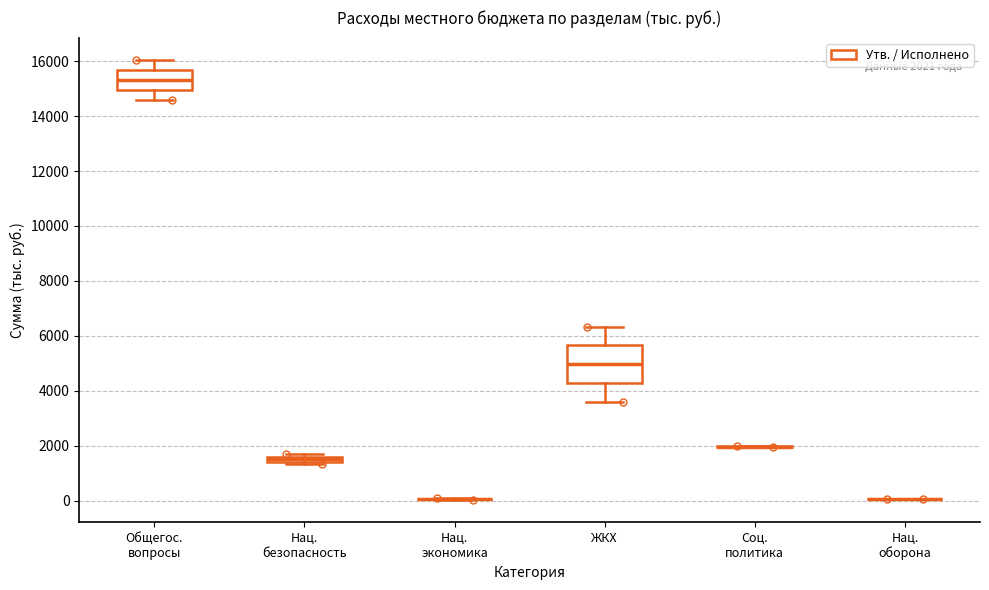

Comparing the boxes themselves (not the whiskers), which one is the tallest?

ЖКХ